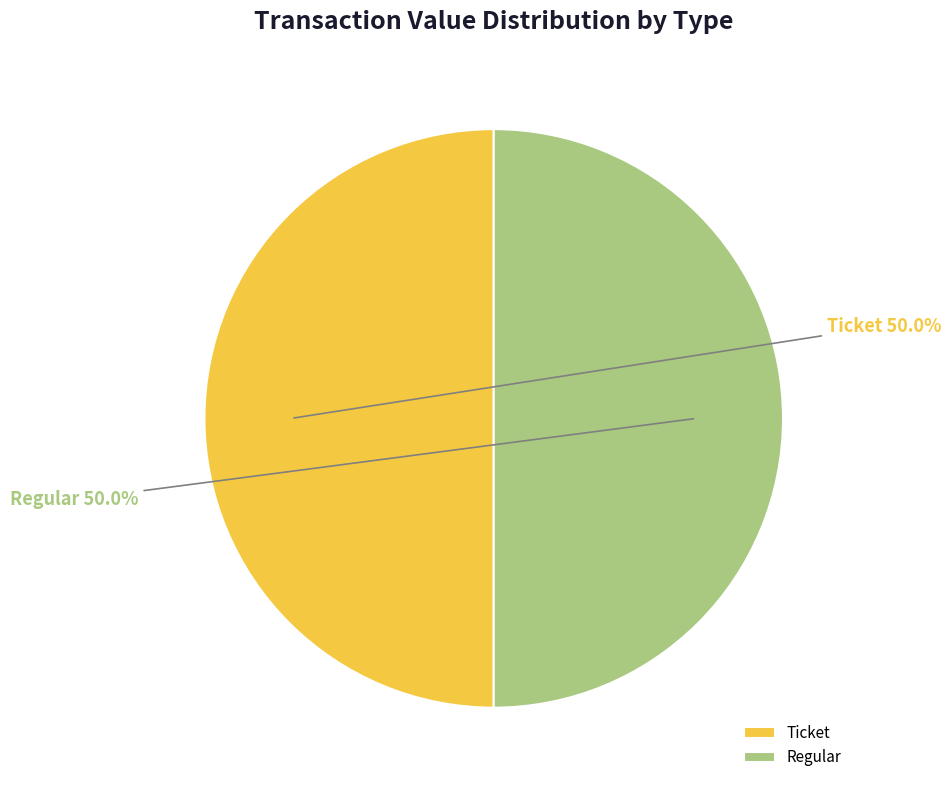

To the nearest percent, what is the combined percentage of Ticket and Regular?

100%